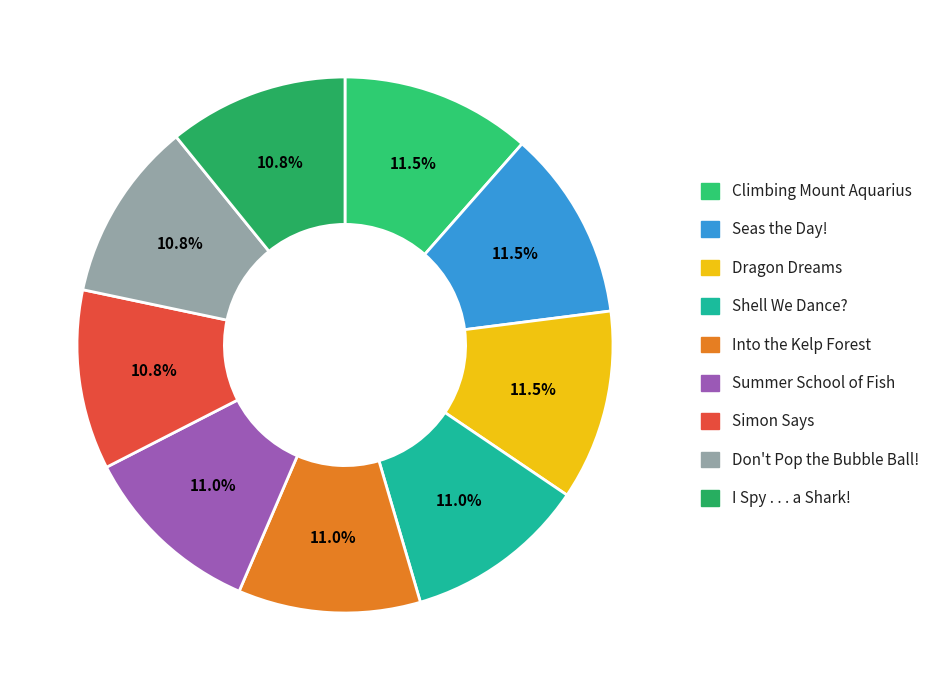

To the nearest percent, what is the average slice percentage?

11%